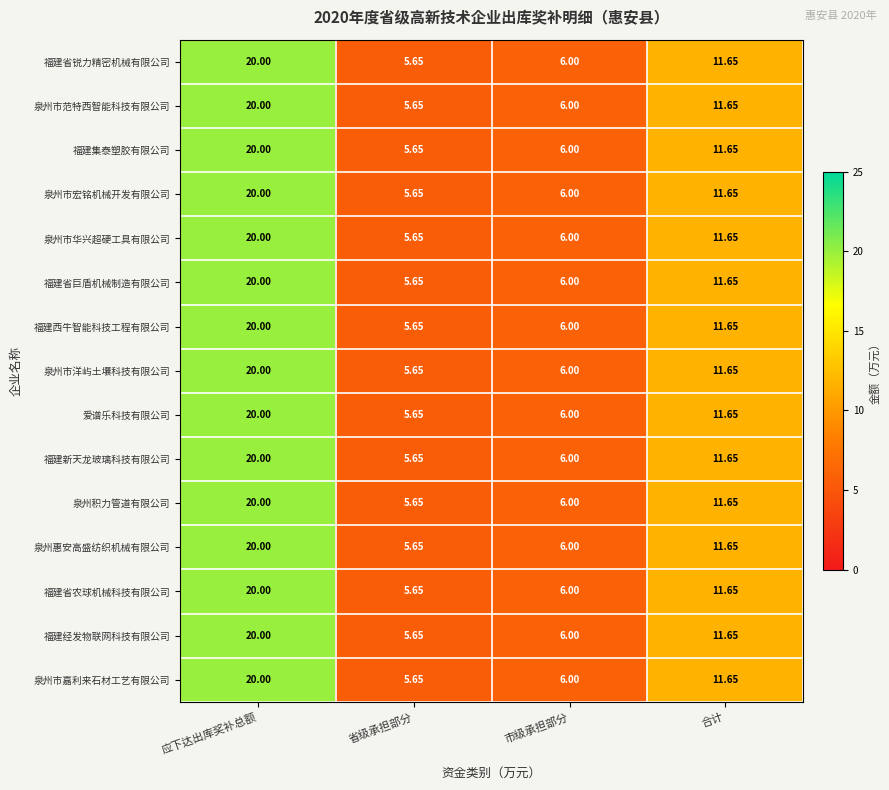

At which label does 福建西牛智能科技工程有限公司 first exceed 11?

应下达出库奖补总额